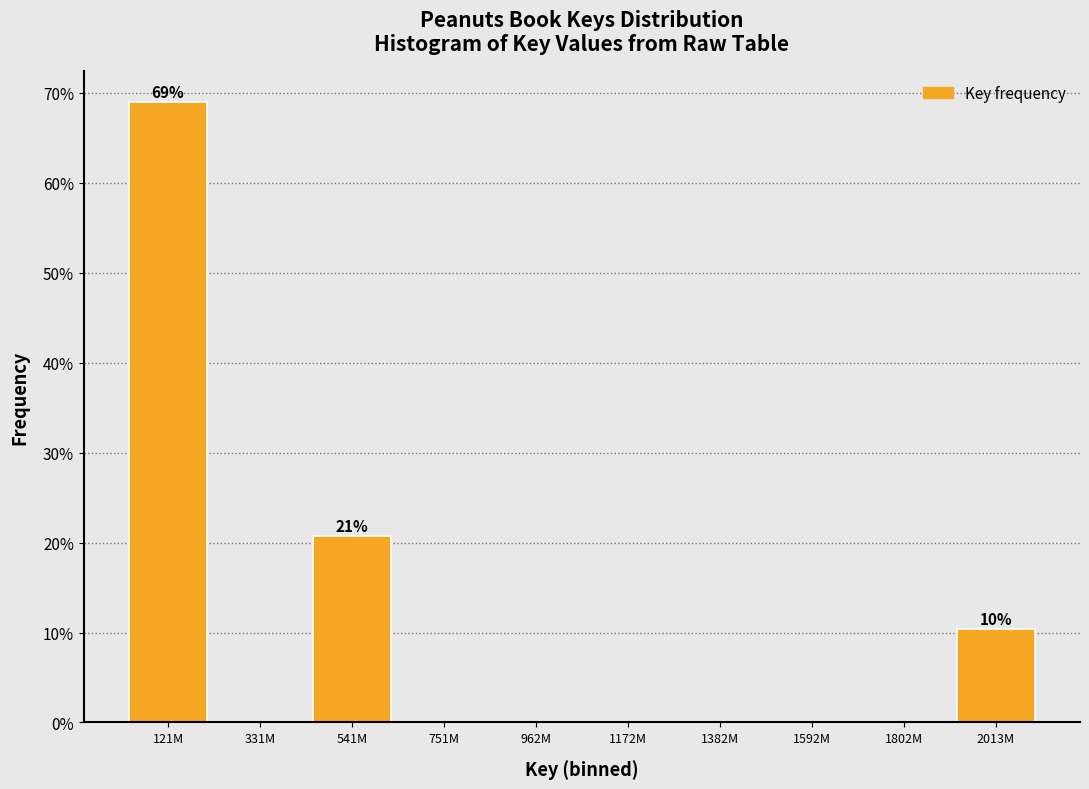

Reading left to right, transcribe all the data shown in this chart.

121M=69.0	331M=0.0	541M=20.7	751M=0.0	962M=0.0	1172M=0.0	1382M=0.0	1592M=0.0	1802M=0.0	2013M=10.3